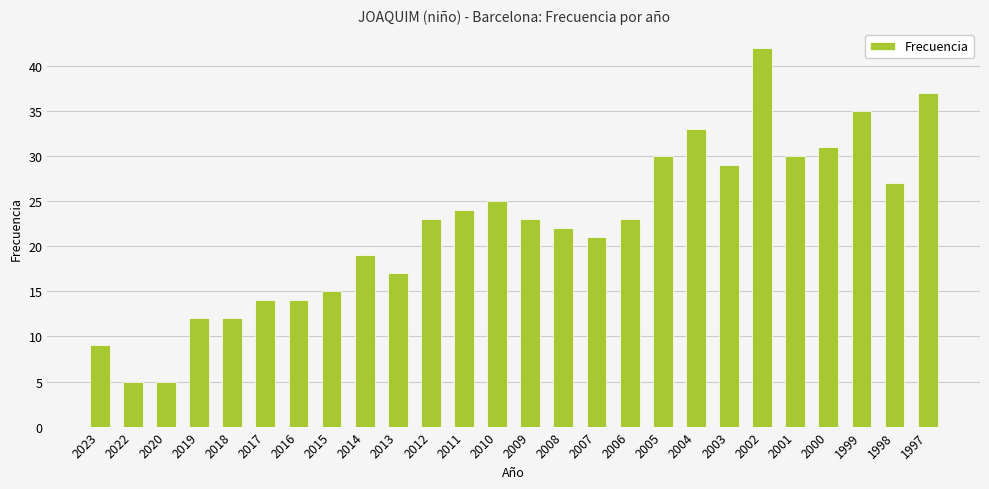

What value does the data have at 2003?

29